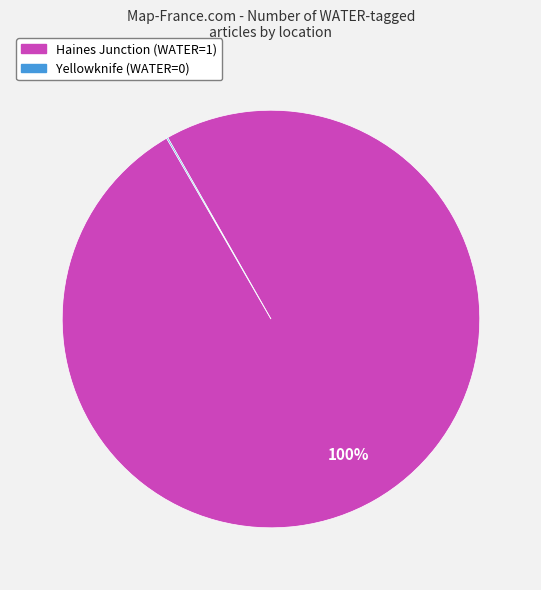

Does any single category account for the majority?

Yes